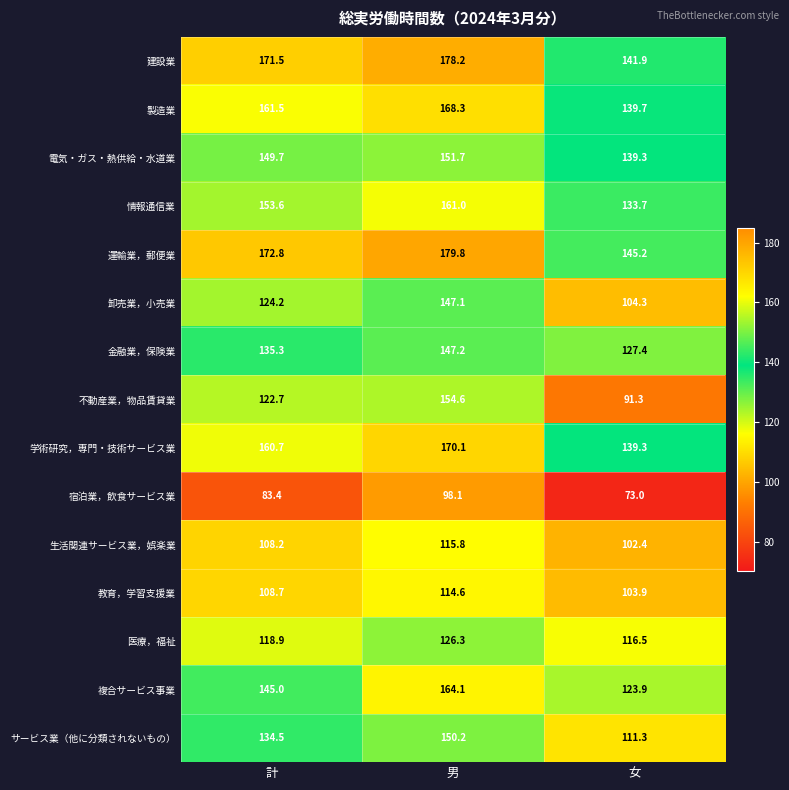

What is the spread (max minus min) of values at 女?

72.2